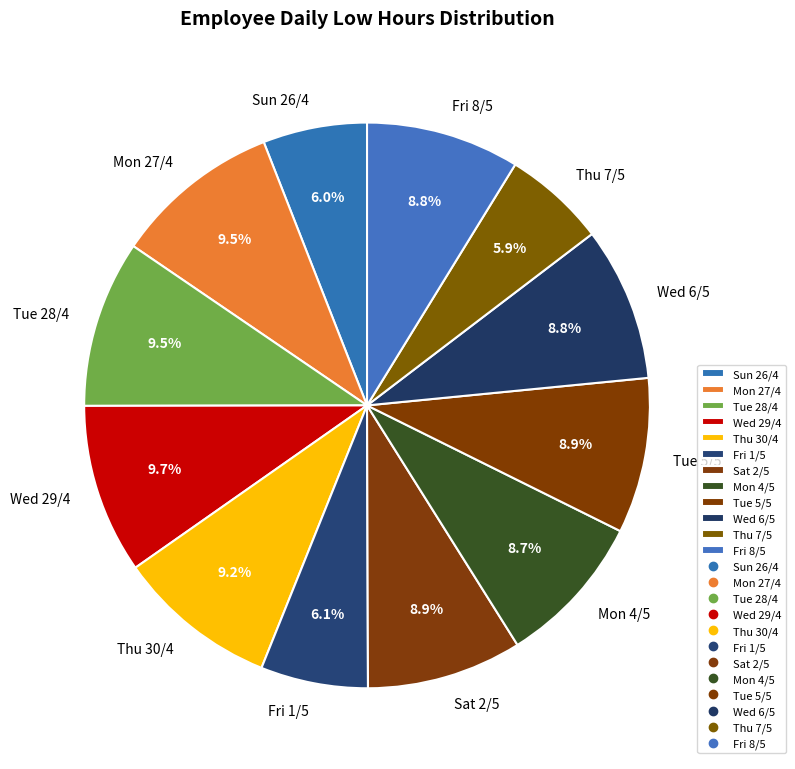

Is the sum of Mon 4/5 and Mon 27/4 greater than half?

No